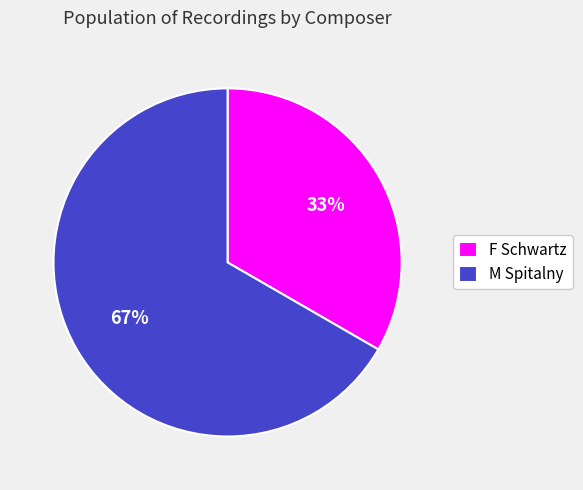

Rank the categories by value from highest to lowest.

M Spitalny, F Schwartz